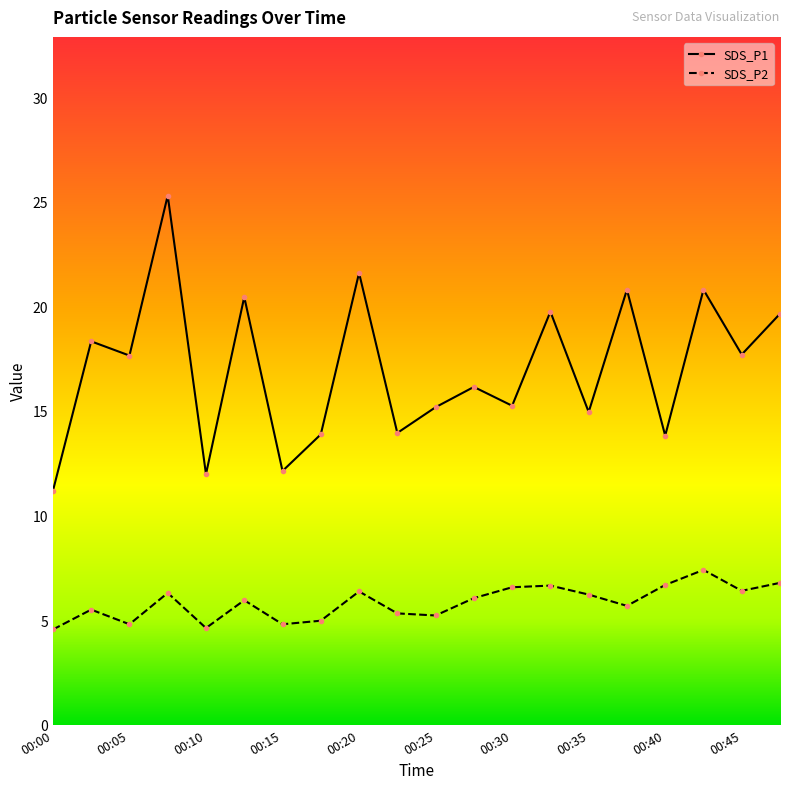

True or false: SDS_P1 has more than 2 points higher than both neighbors.

True